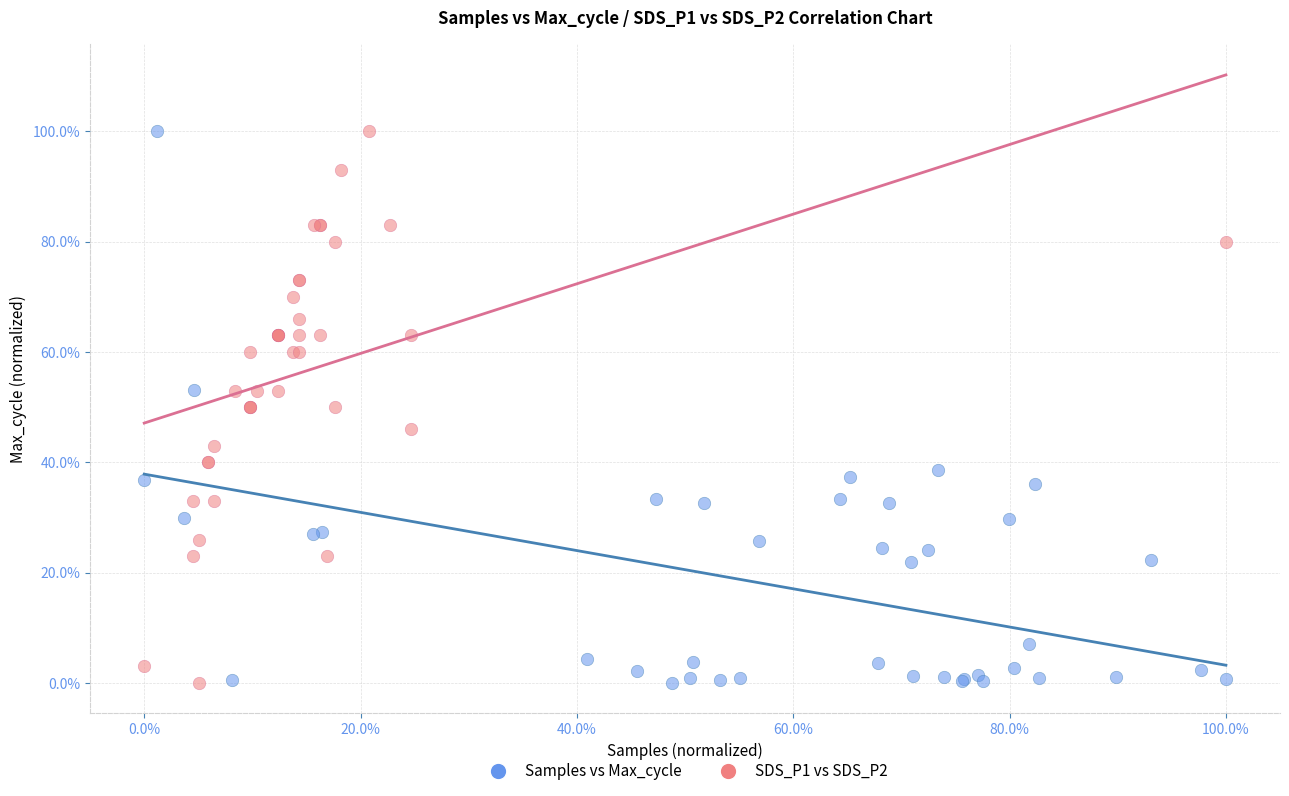

What are all the series names shown in the legend?

Samples vs Max_cycle, SDS_P1 vs SDS_P2